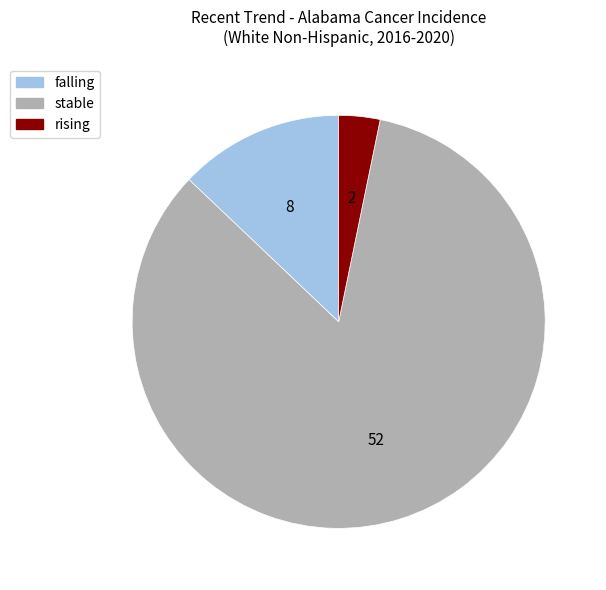

Approximately how many times larger is the value at falling compared to rising?

4.0